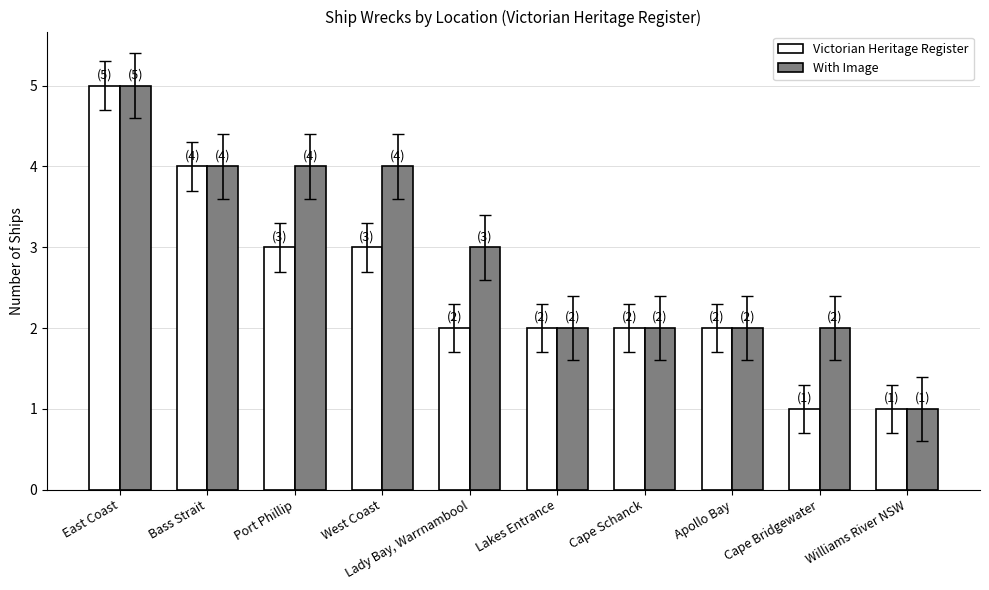

Reading left to right, extract all data points from this chart.

Victorian Heritage Register: East Coast=5	Bass Strait=4	Port Phillip=3	West Coast=3	Lady Bay, Warrnambool=2	Lakes Entrance=2	Cape Schanck=2	Apollo Bay=2	Cape Bridgewater=1	Williams River NSW=1
With Image: East Coast=5	Bass Strait=4	Port Phillip=4	West Coast=4	Lady Bay, Warrnambool=3	Lakes Entrance=2	Cape Schanck=2	Apollo Bay=2	Cape Bridgewater=2	Williams River NSW=1